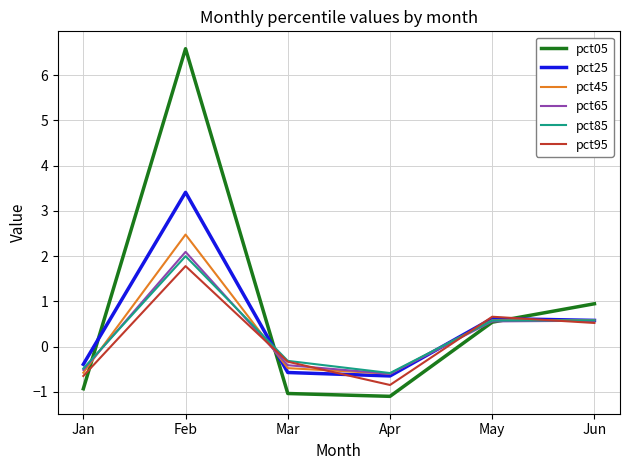

What is the total value across all series at Jan?

-3.5